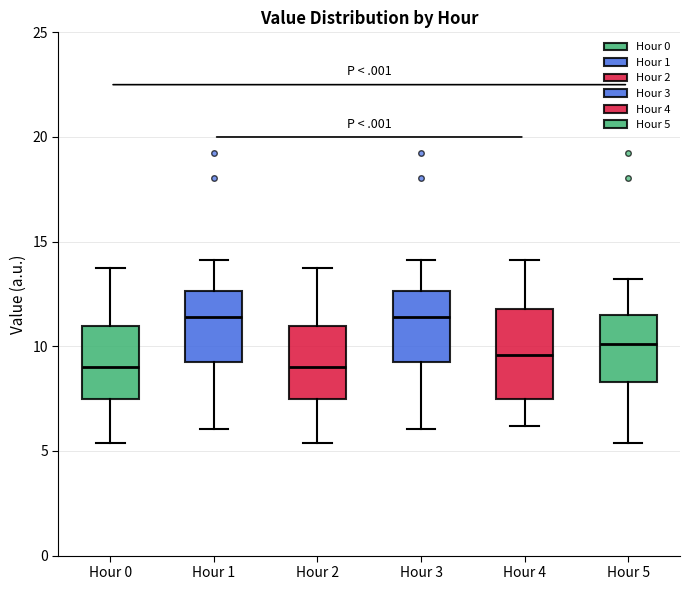

Comparing the boxes themselves (not the whiskers), which one is the tallest?

Hour 4